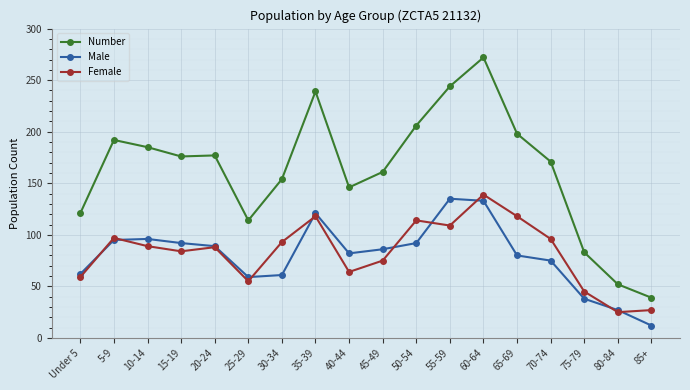

What is the average value of the Male series?

80